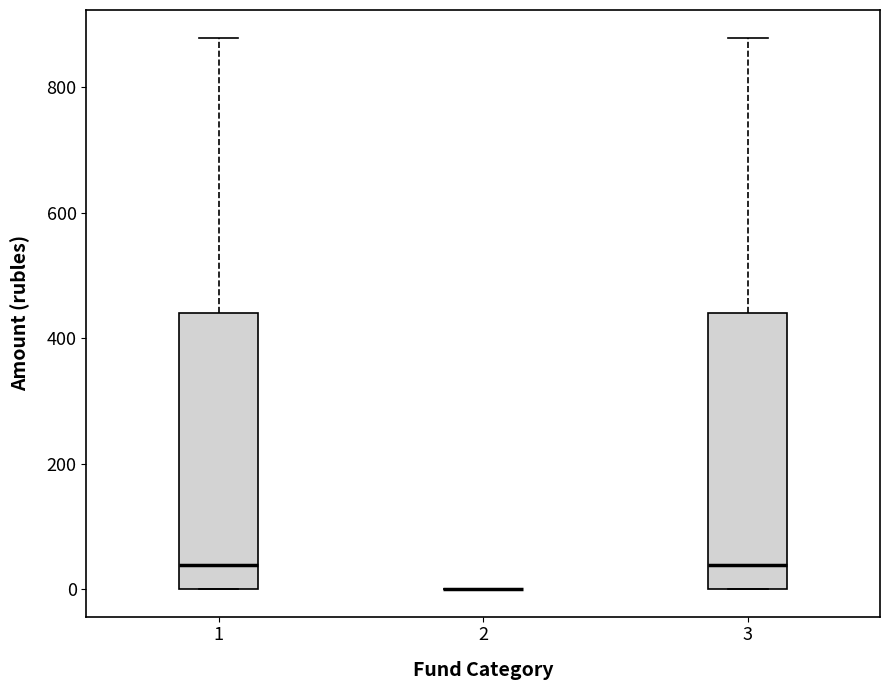

Where does the median line of the box at x = 3 sit on the y-axis? The values are not printed on the chart, so give them approximately, as read against the axis.

40